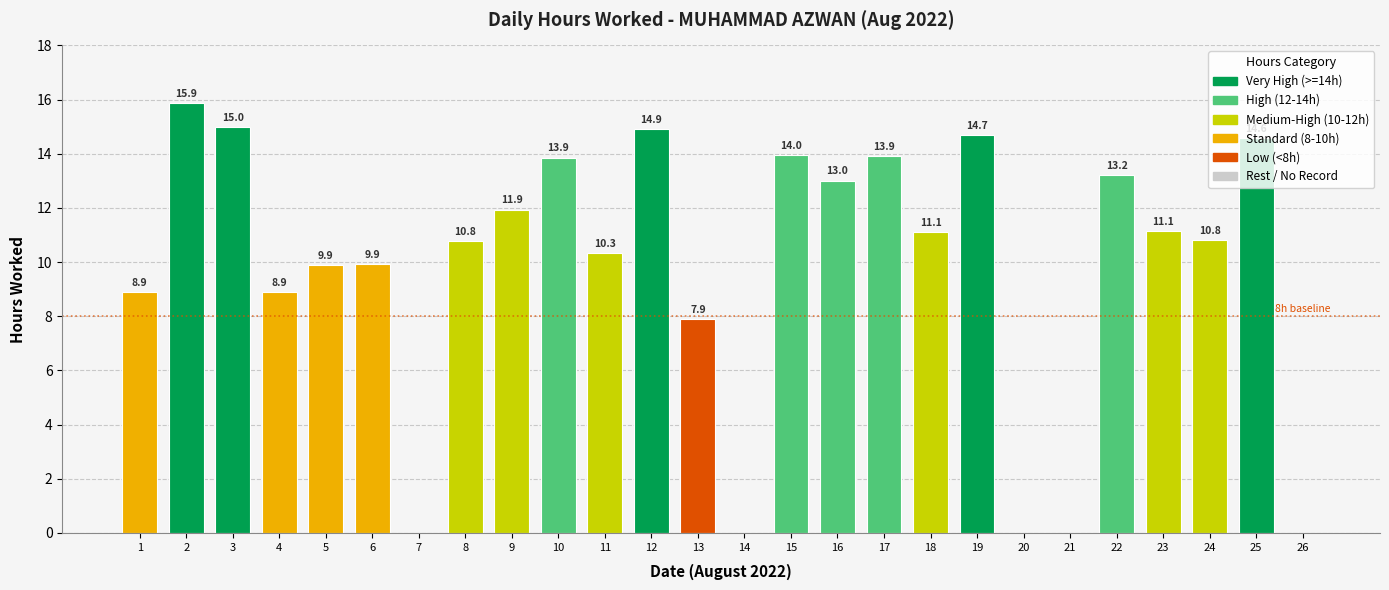

Are the bars grouped side by side (vs. stacked)?

No